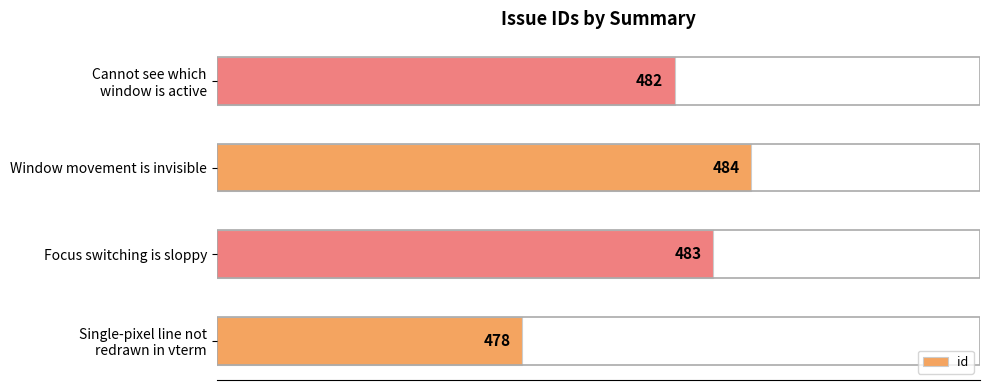

Rank the categories by value from highest to lowest.

Window movement is invisible, Focus switching is sloppy, Cannot see which
window is active, Single-pixel line not
redrawn in vterm